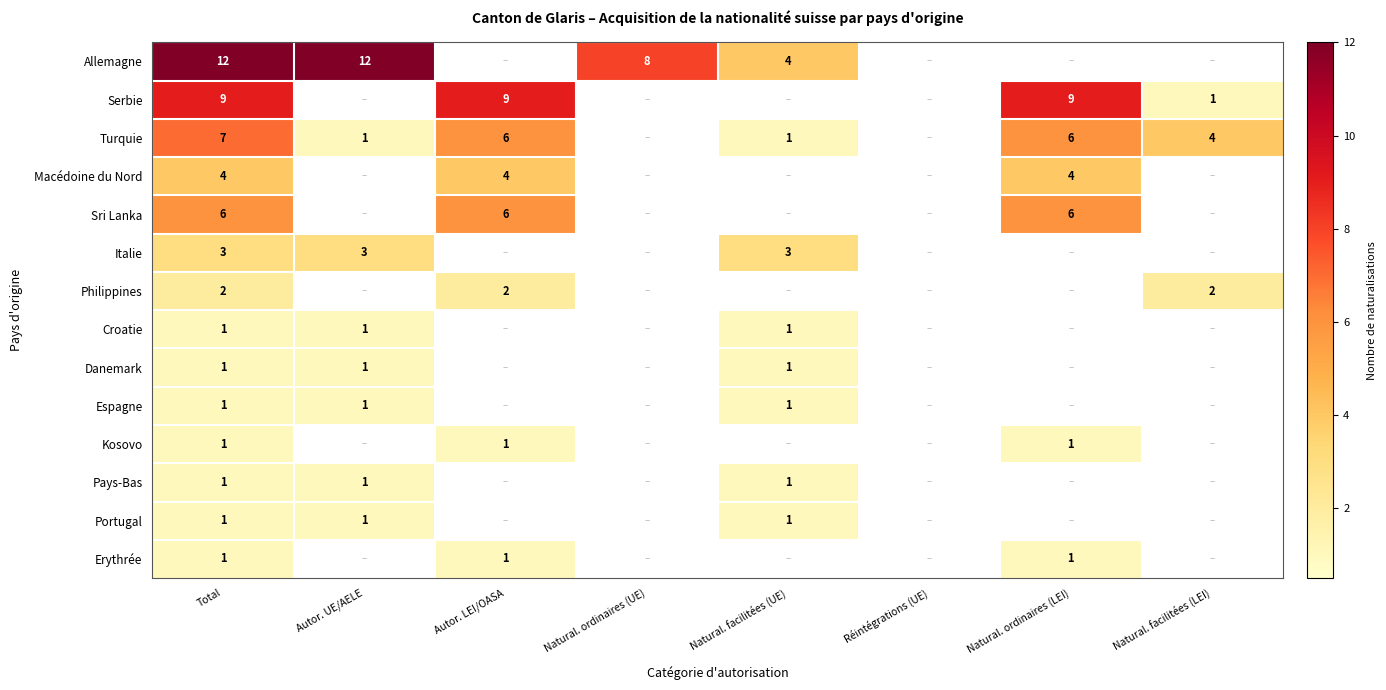

What is the spread (max minus min) of values at Total?

11